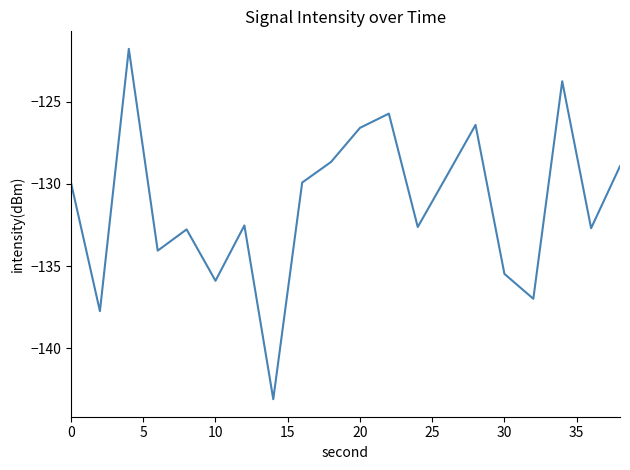

What is the greatest value displayed?

-121.8